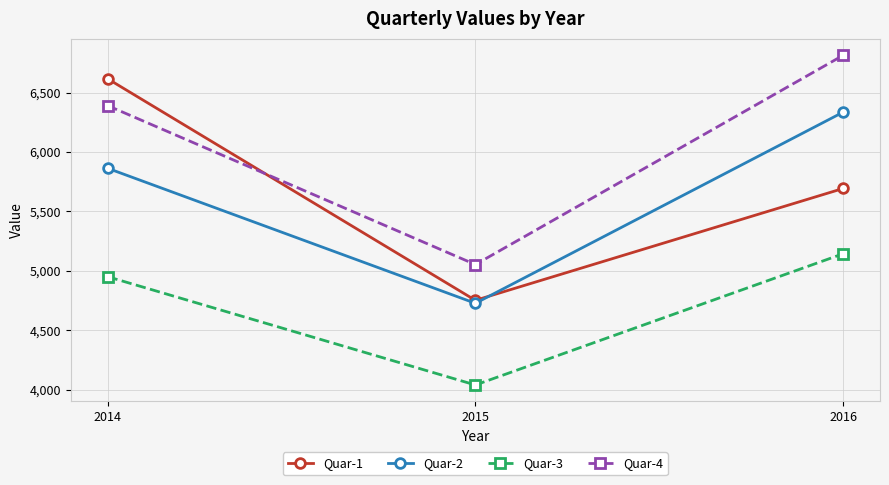

Is this an area chart (filled region under the line)?

No